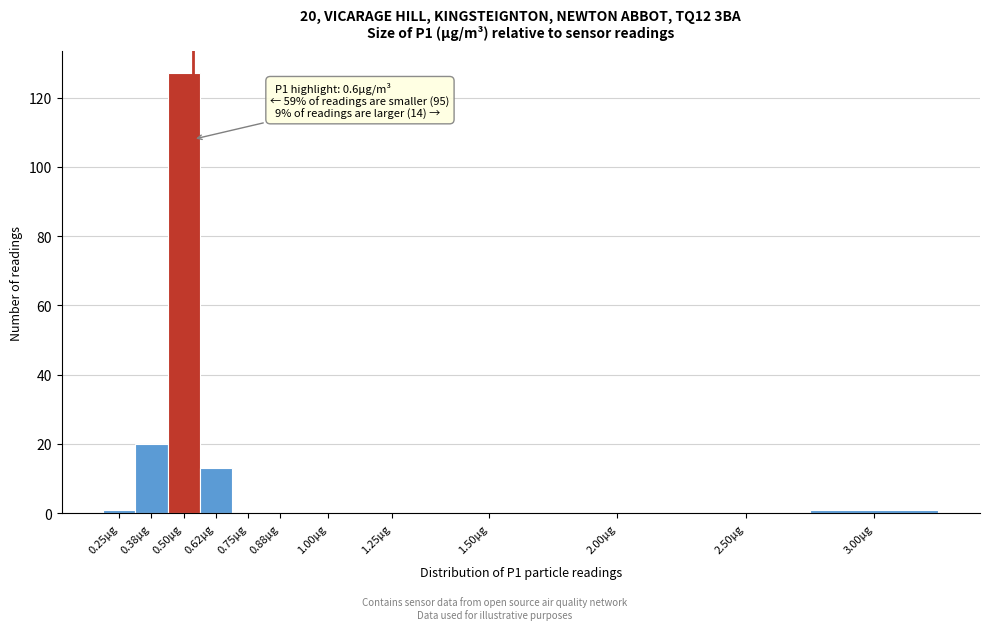

Reading left to right, list all the values displayed in this chart.

0.25µg=1	0.38µg=20	0.50µg=127	0.62µg=13	0.75µg=0	0.88µg=0	1.00µg=0	1.25µg=0	1.50µg=0	2.00µg=0	2.50µg=0	3.00µg=1